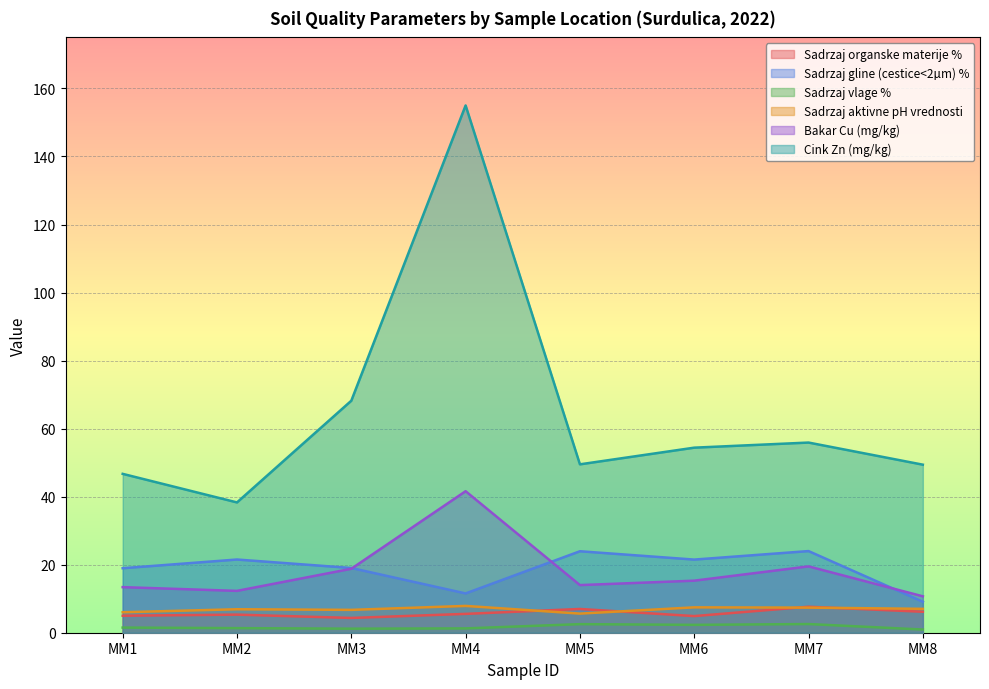

True or false: Sadrzaj aktivne pH vrednosti and Cink Zn (mg/kg) cross at least once.

False